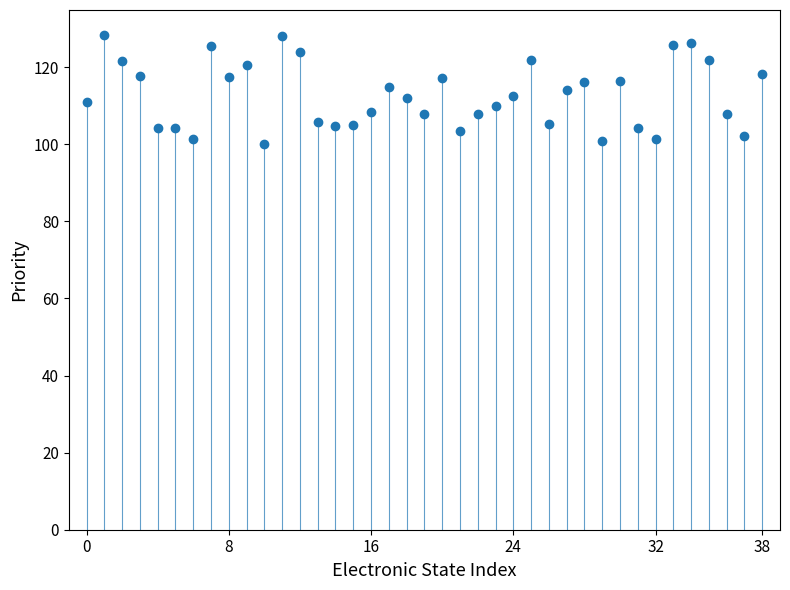

What is the range of Y values (max minus min)?

28.3